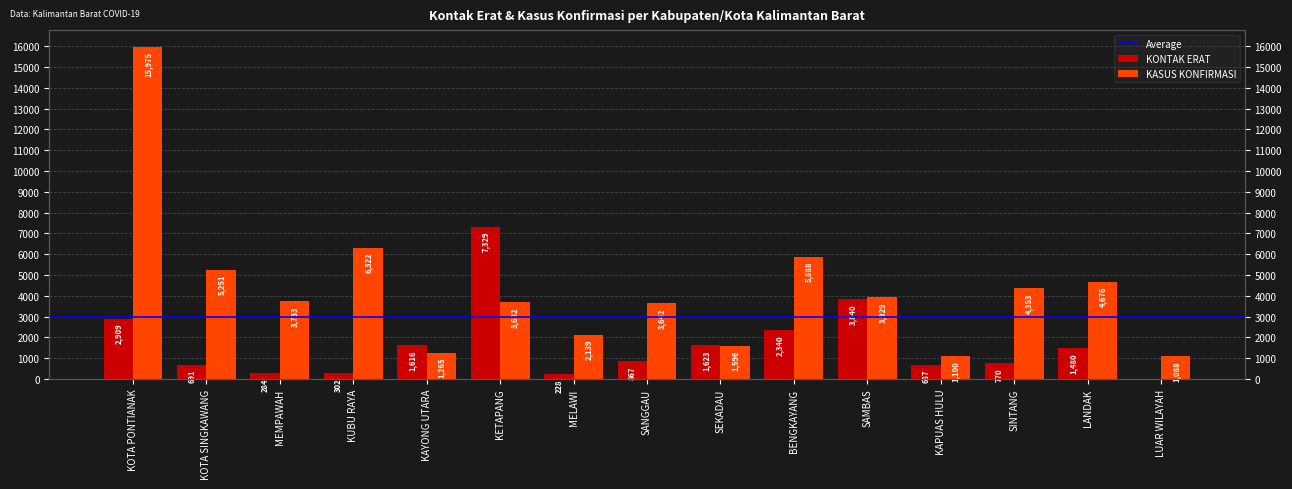

What is the maximum value shown in the chart?

15975